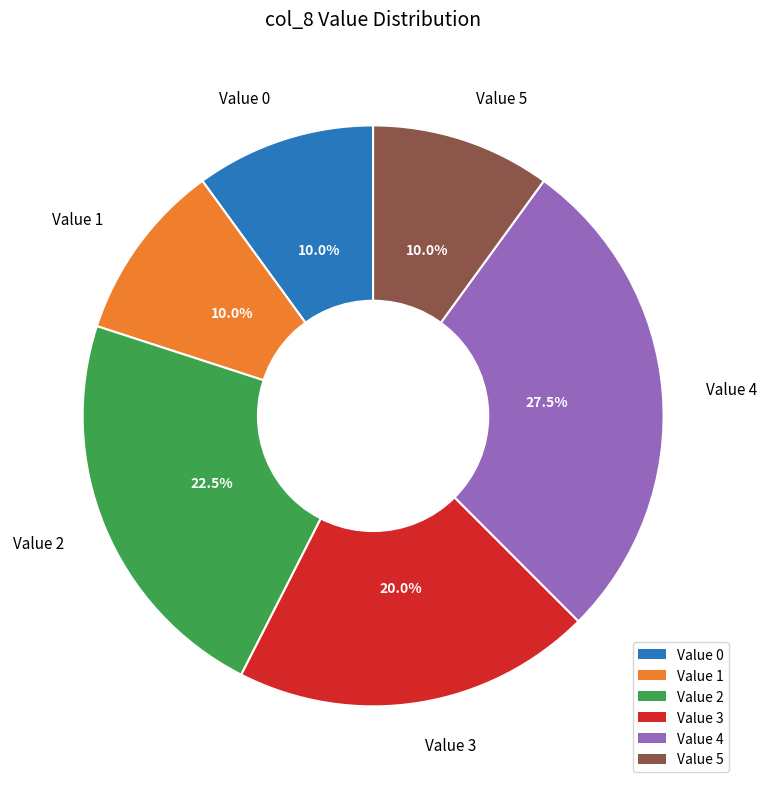

Between Value 0 and Value 2, which is larger?

Value 2